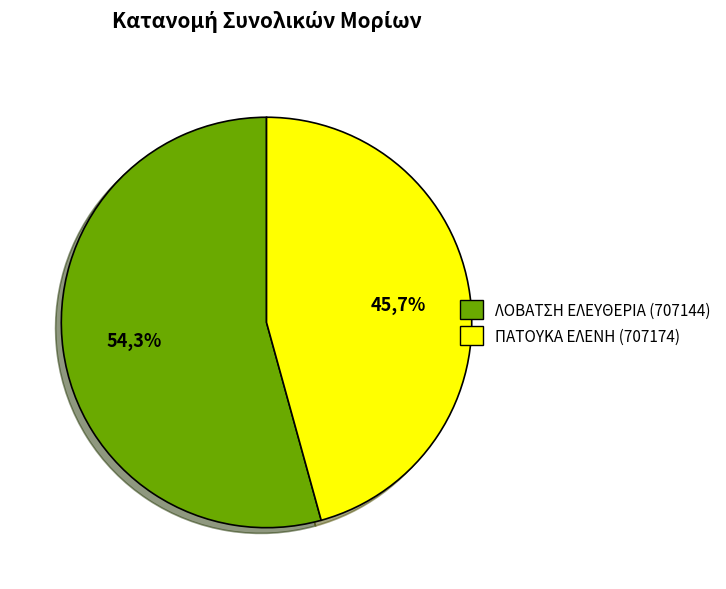

The ΠΑΤΟΥΚΑ ΕΛΕΝΗ (707174) slice represents 46% of the pie. True or false?

True